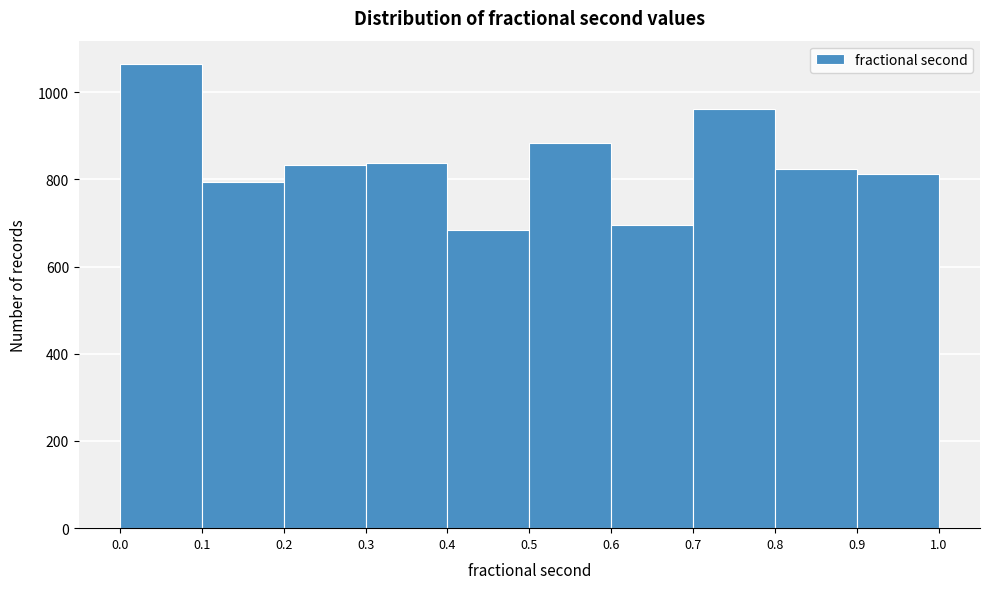

Reading left to right, list every bar in this chart as the range it spans on the x-axis followed by its height. The values are not printed on the chart, so give them approximately, as read against the axis.

0.0 to 0.1: 1060
0.1 to 0.2: 800
0.2 to 0.3: 840
0.3 to 0.4: 840
0.4 to 0.5: 680
0.5 to 0.6: 880
0.6 to 0.7: 700
0.7 to 0.8: 960
0.8 to 0.9: 820
0.9 to 1.0: 820